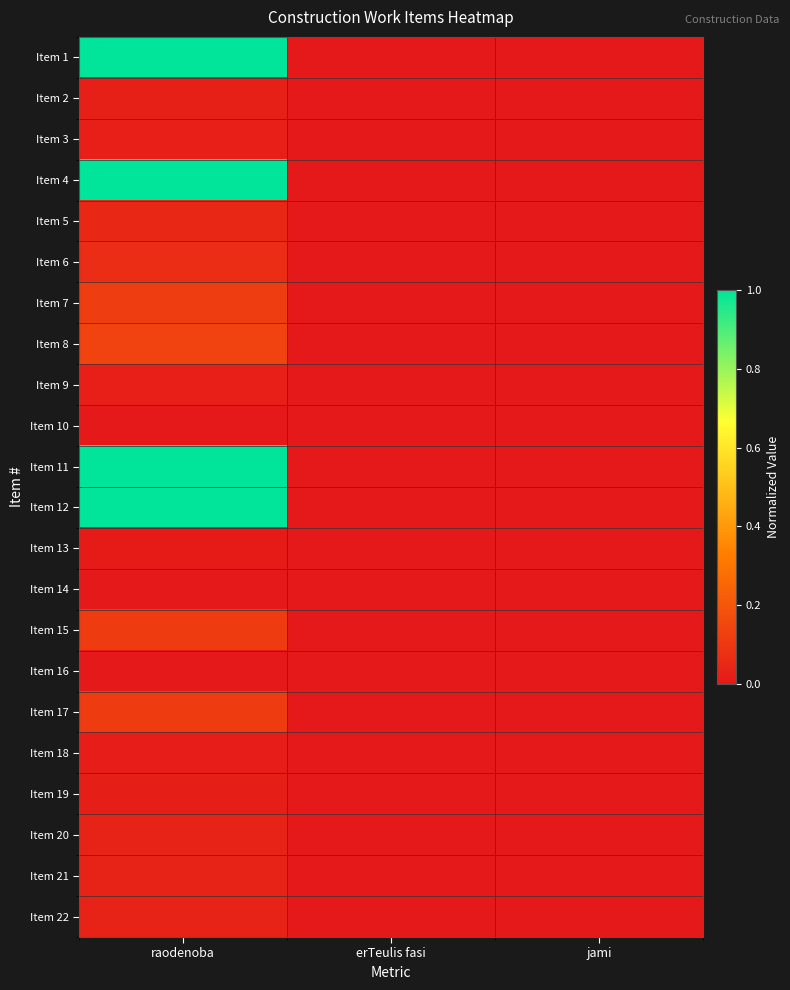

Rank the series at raodenoba from highest to lowest value.

Item 1, Item 4, Item 11, Item 12, Item 8, Item 7, Item 15, Item 17, Item 6, Item 5, Item 20, Item 21, Item 22, Item 2, Item 9, Item 3, Item 19, Item 18, Item 13, Item 10, Item 14, Item 16